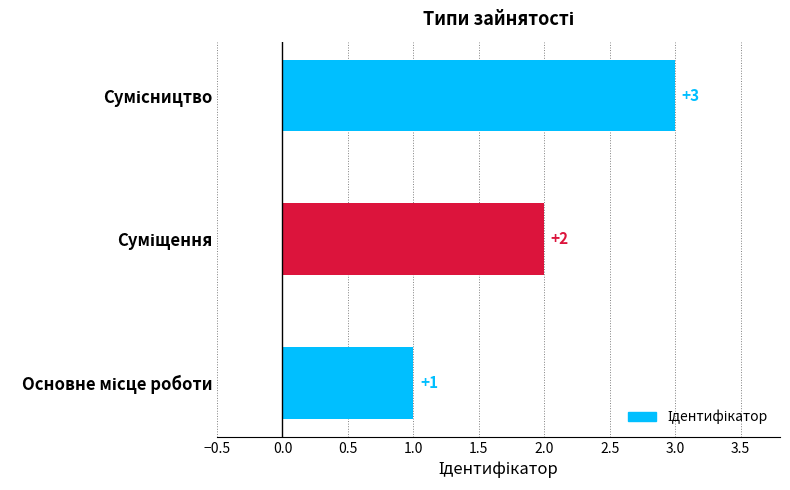

What is the maximum value shown in the chart?

3